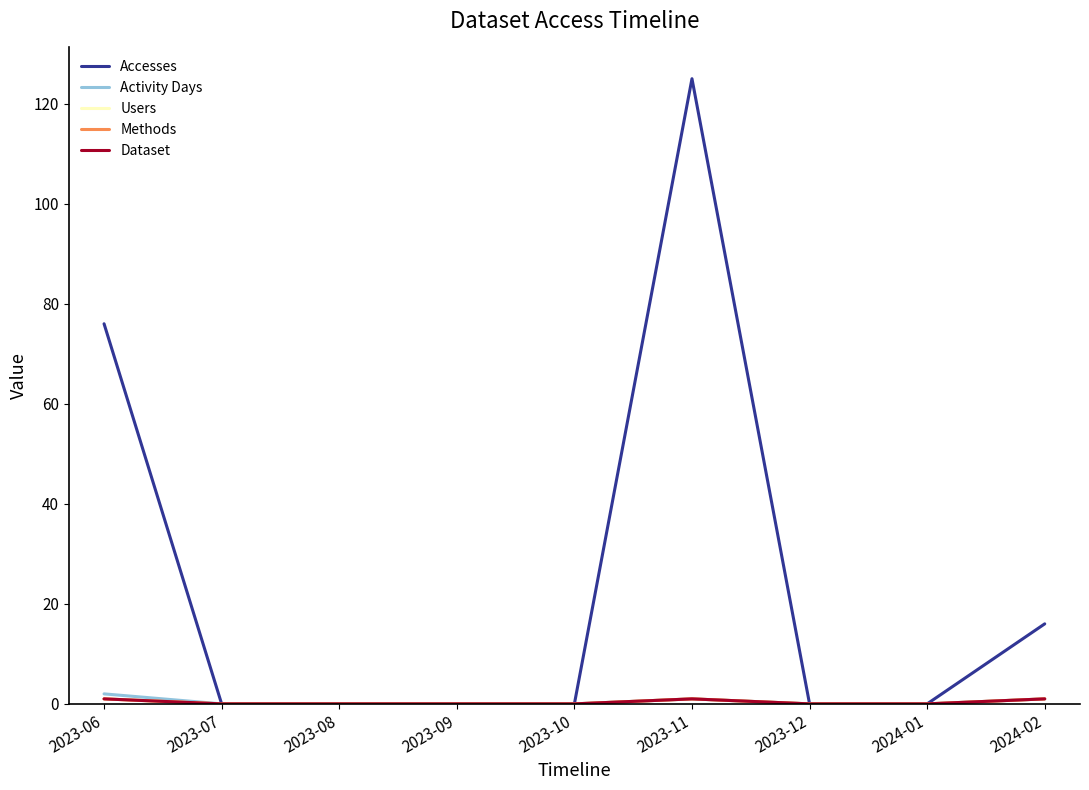

What is the sum of all Activity Days values?

4